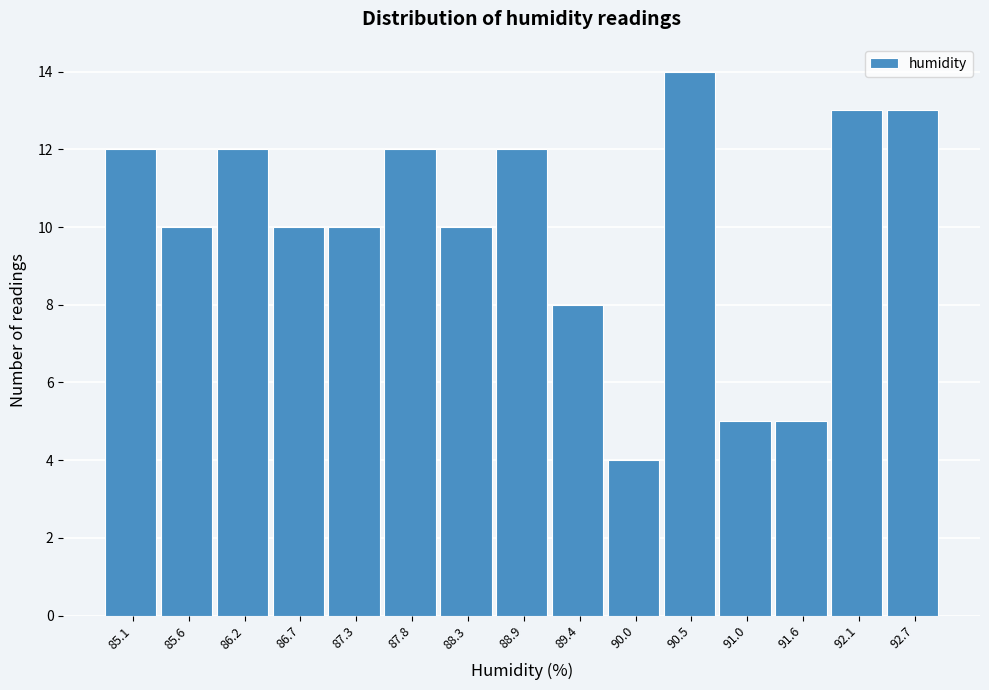

Reading left to right, list all the values displayed in this chart.

85.1=12	85.6=10	86.2=12	86.7=10	87.3=10	87.8=12	88.3=10	88.9=12	89.4=8	90.0=4	90.5=14	91.0=5	91.6=5	92.1=13	92.7=13